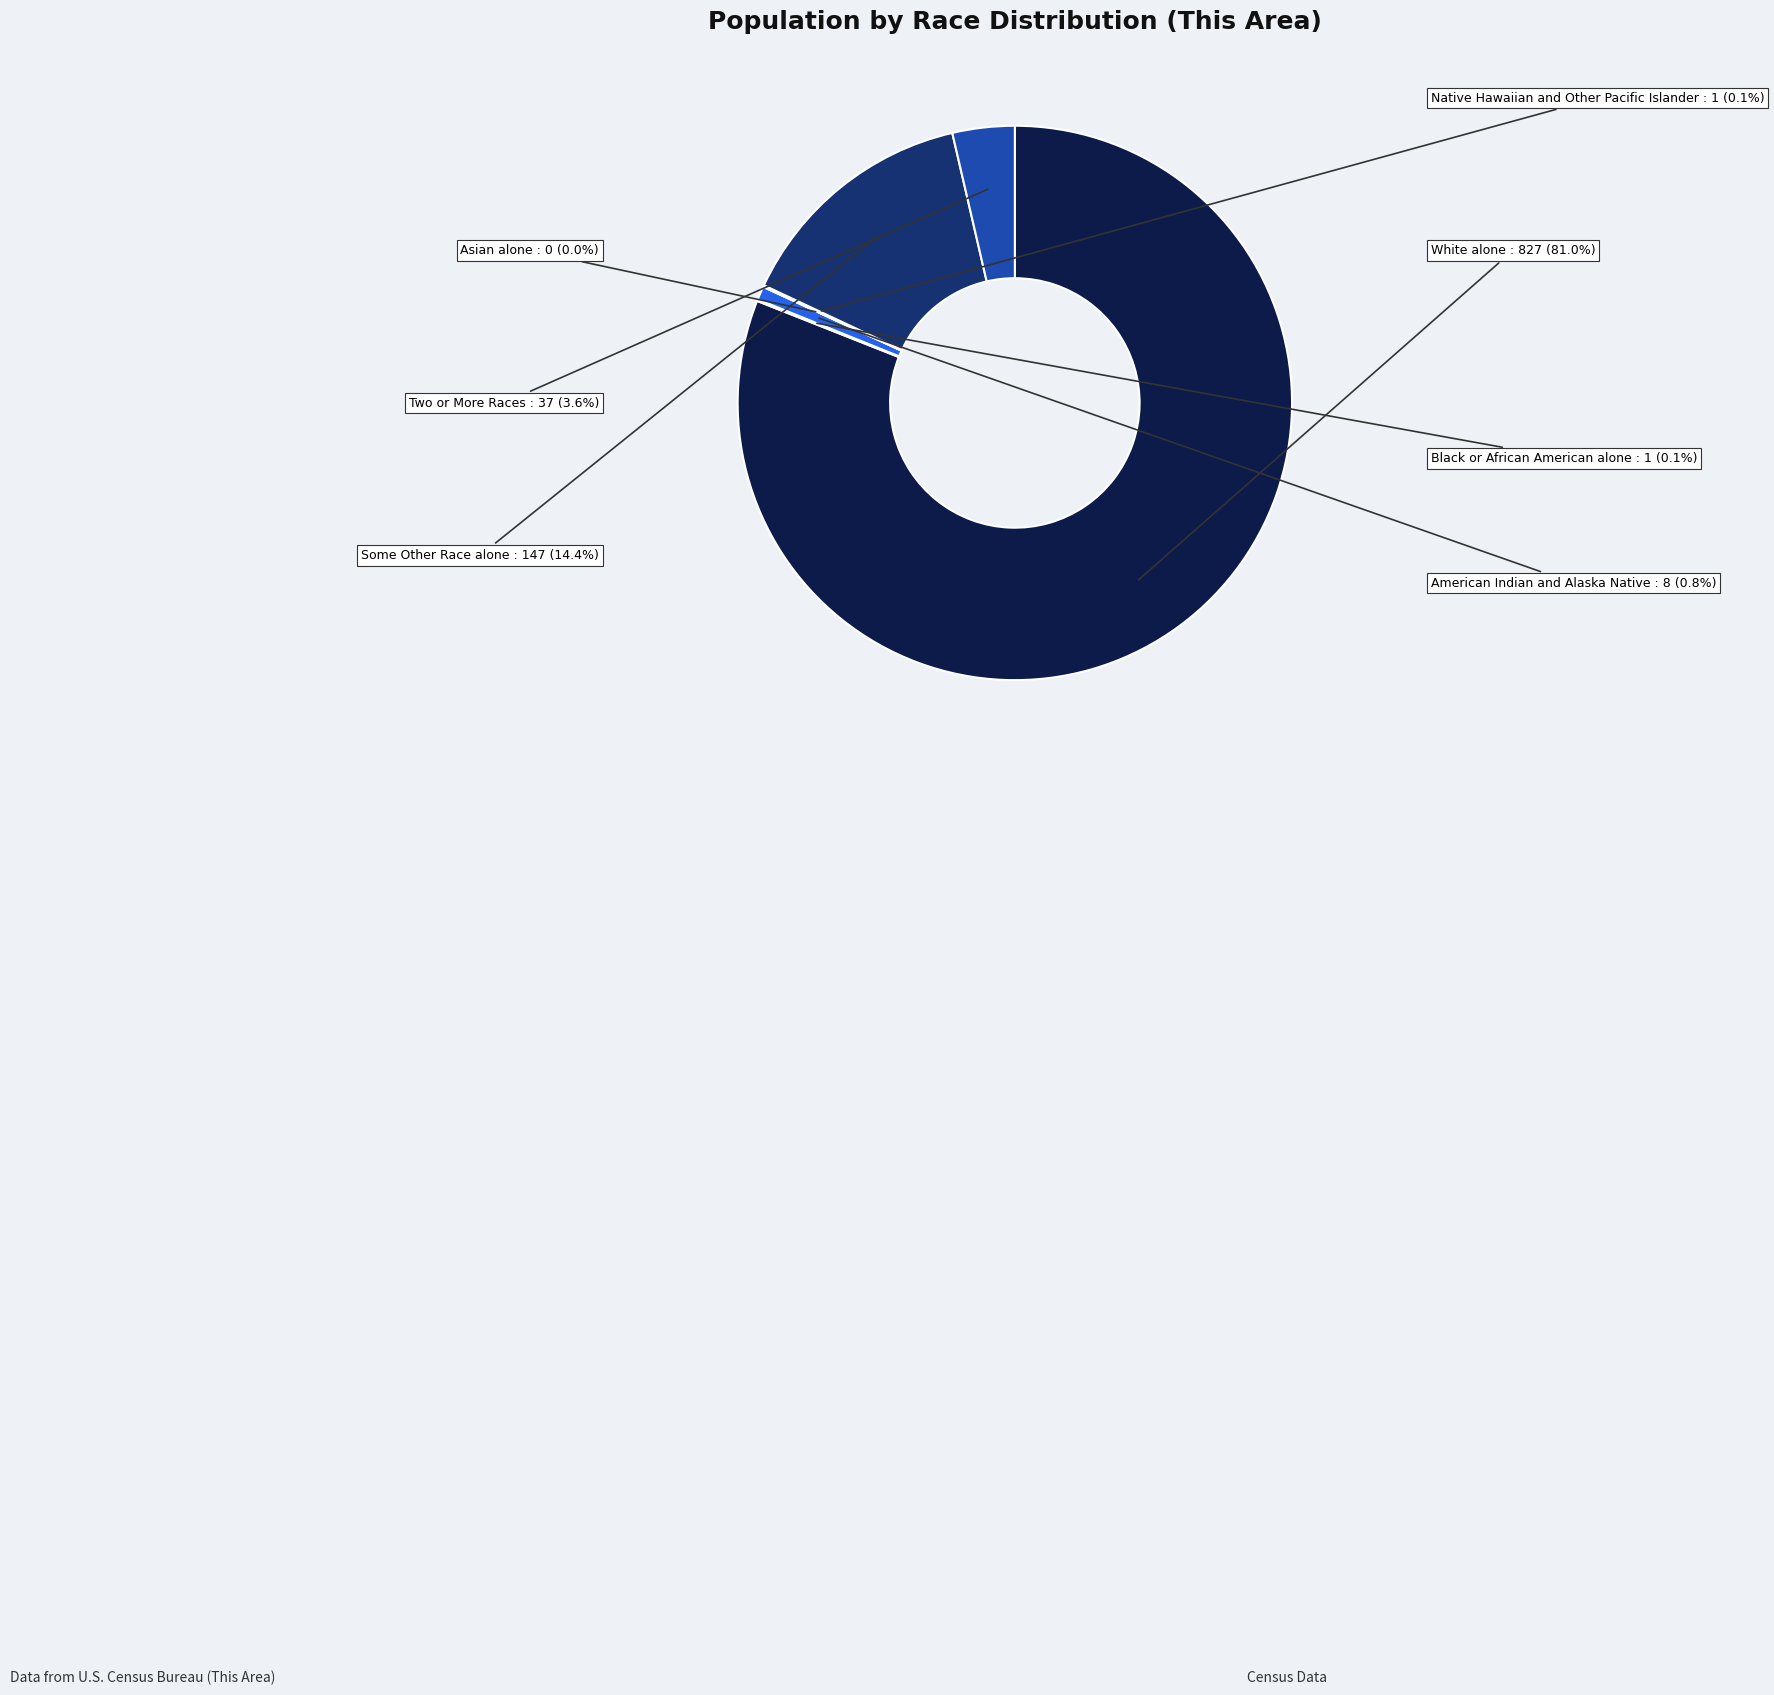

What is the change in value from White alone to Native Hawaiian and Other Pacific Islander?

-826